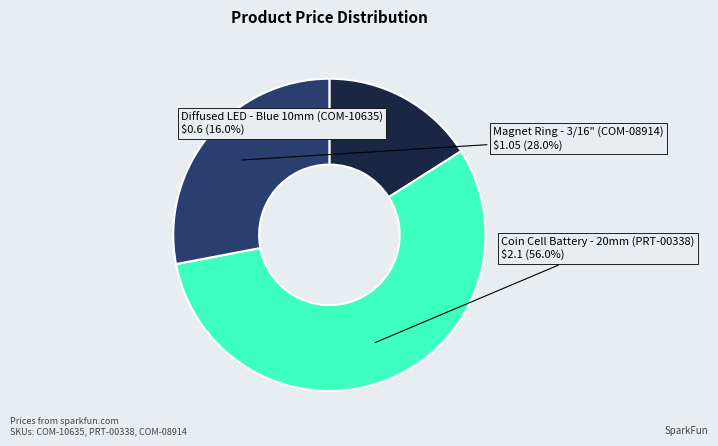

Is there any slice that represents more than half of the pie?

Yes